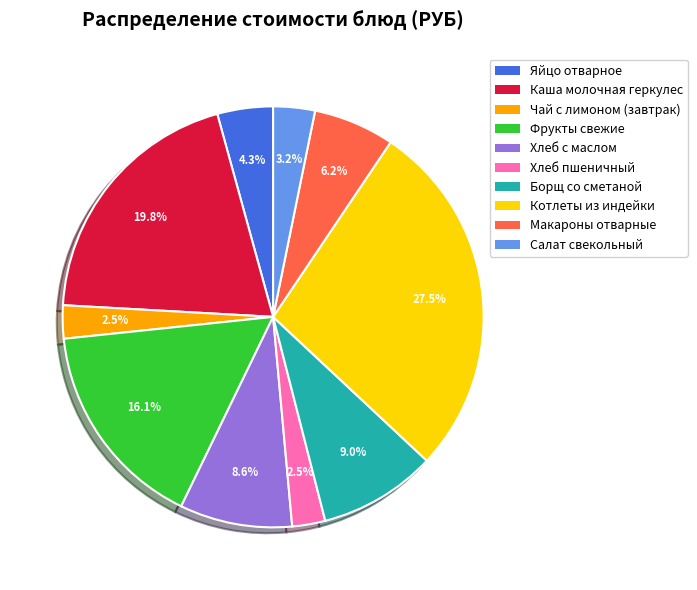

Is it true that Салат свекольный is 3% of the pie?

True